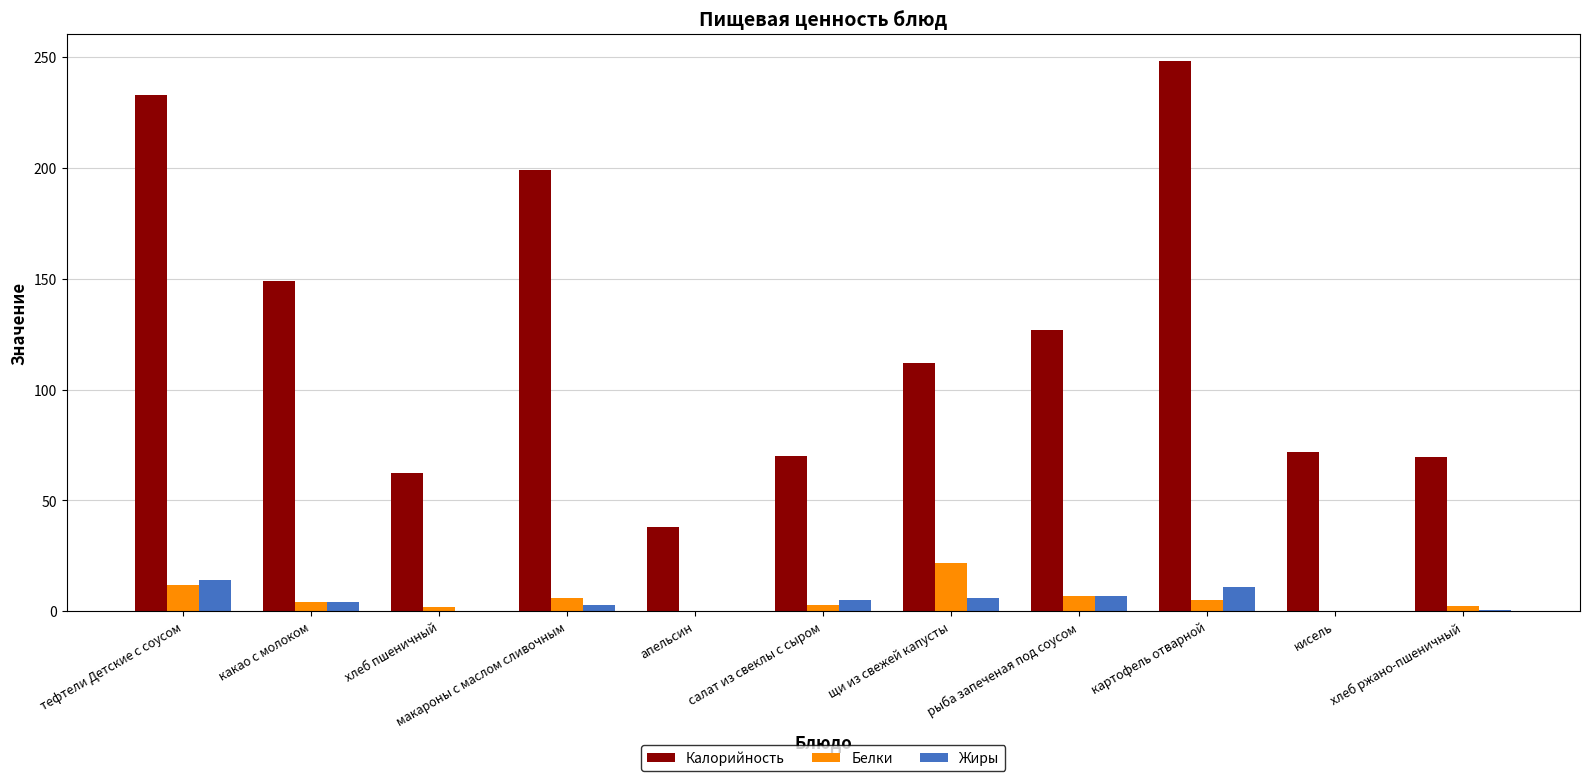

What is the sum of all Калорийность values?

1380.1